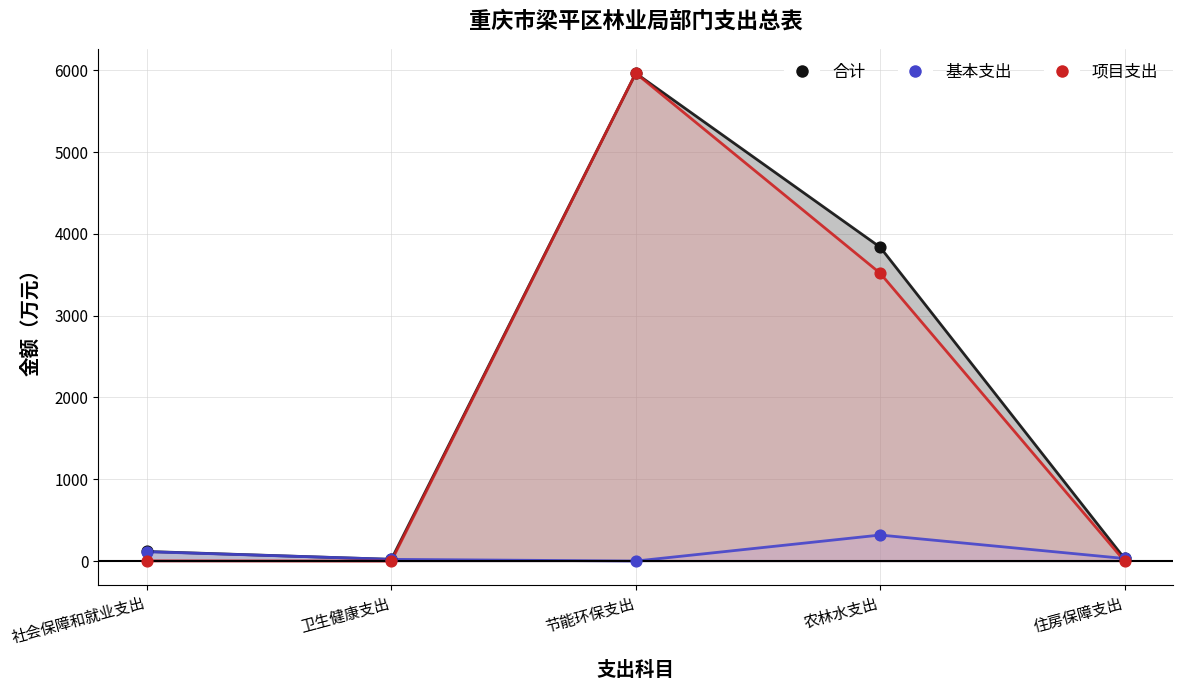

At which category is the sum across all series the highest?

节能环保支出